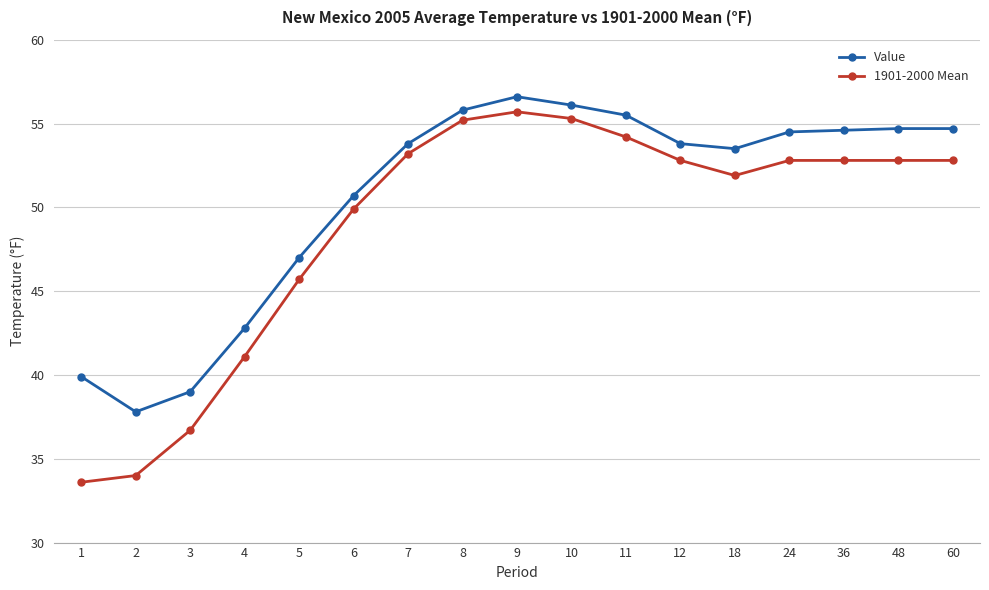

At how many categories does at least one series exceed 50?

12